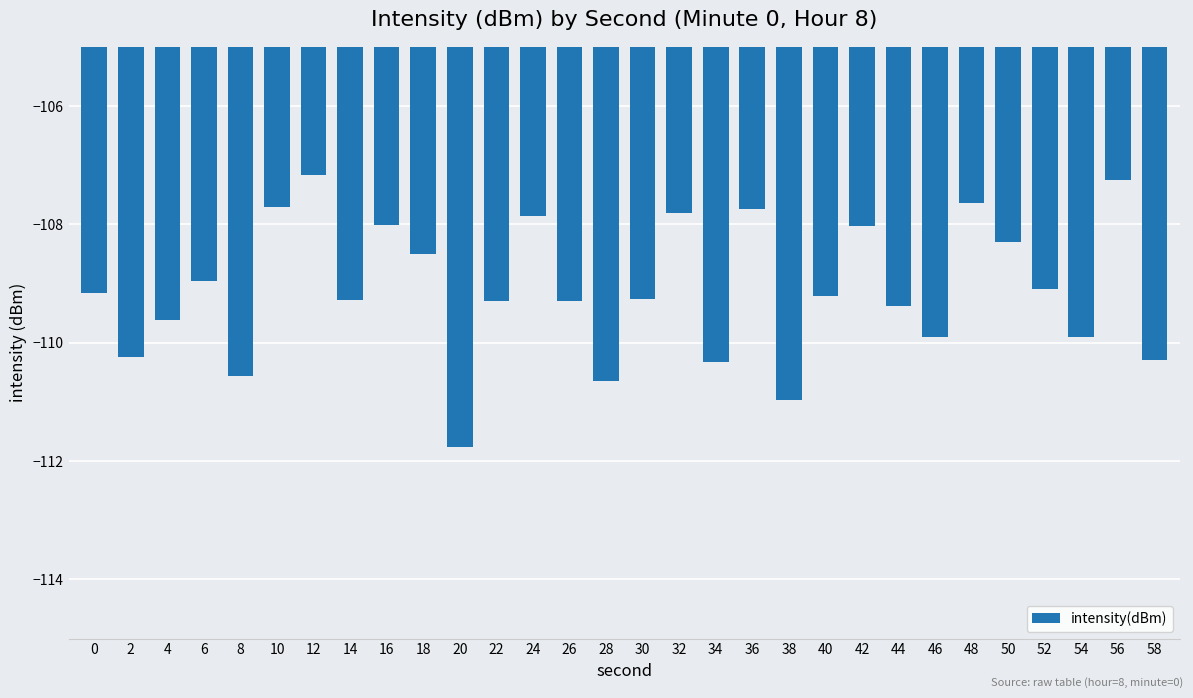

What is the average value?

-109.1